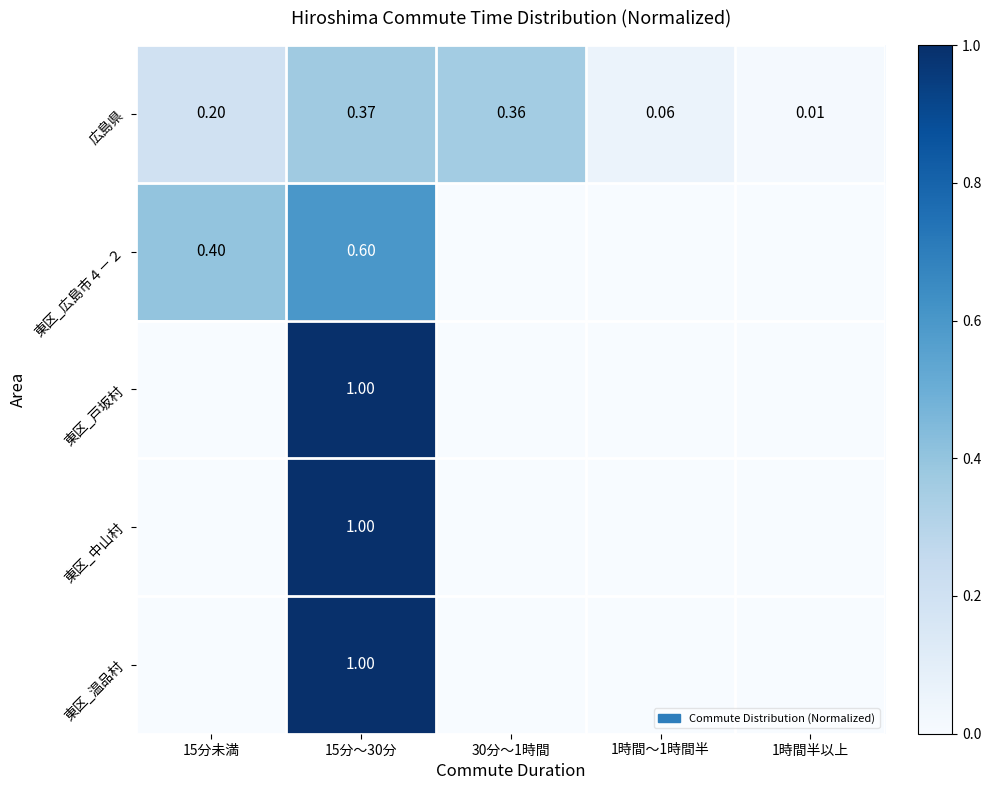

What is the difference between the highest and lowest values at 30分～1時間?

0.4